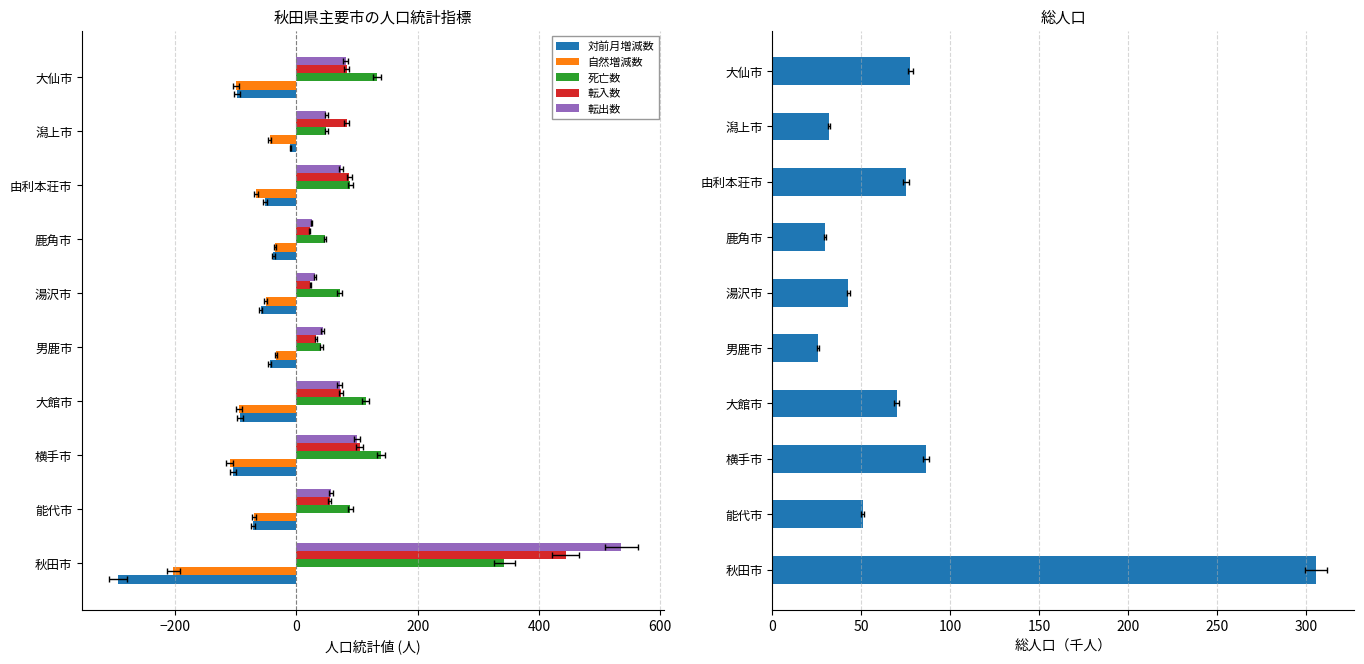

Are the bars grouped side by side (vs. stacked)?

Yes